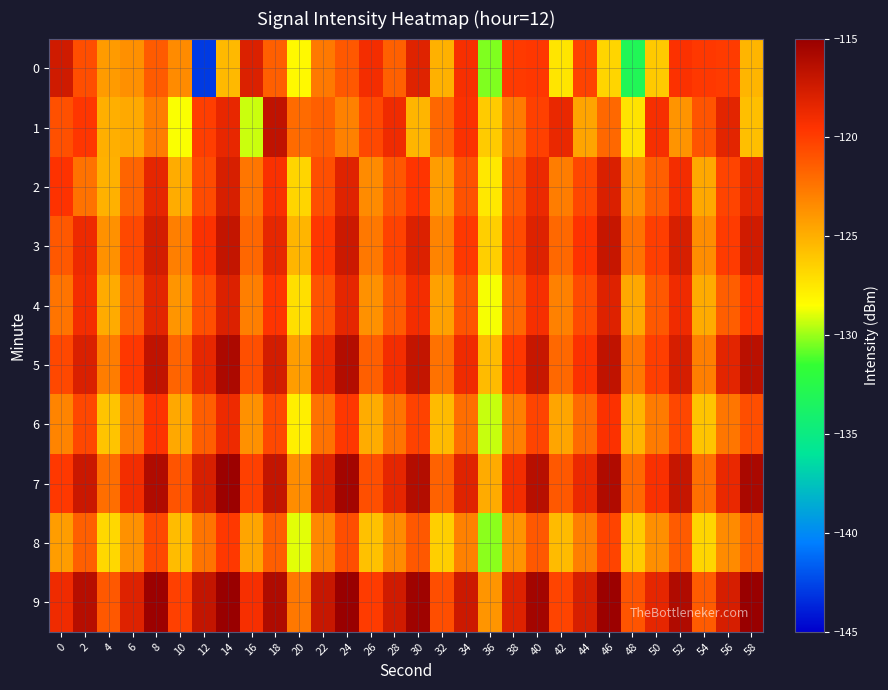

Which label corresponds to the largest value in the chart?

14